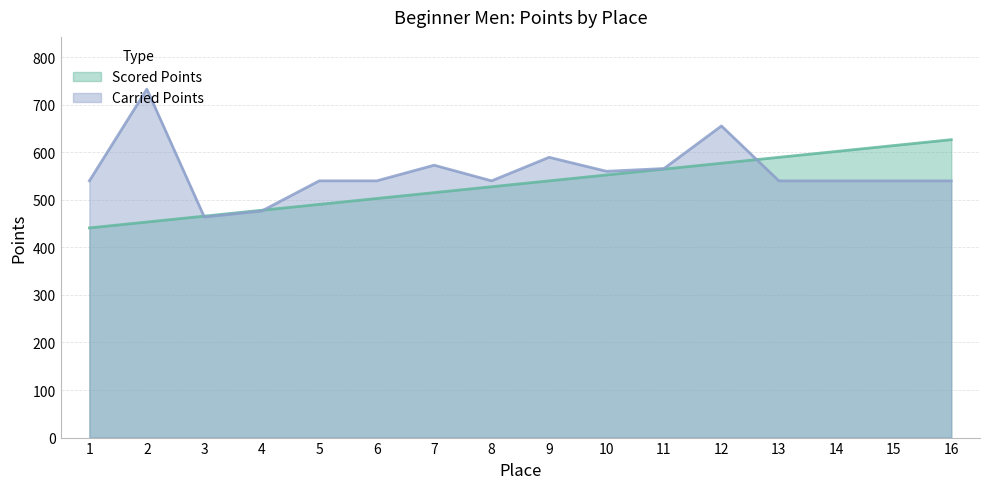

What is the value of the Carried Points point at the 4th from the left?

476.6